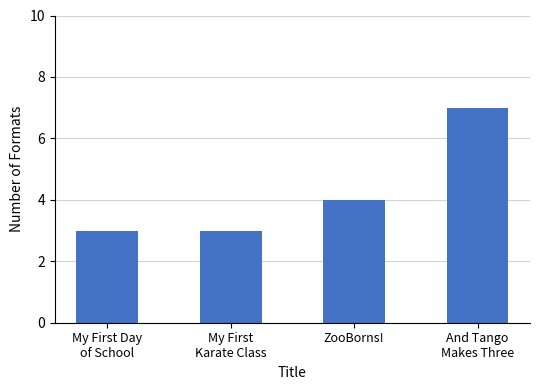

What is the difference between the values at My First
Karate Class and ZooBorns!?

1